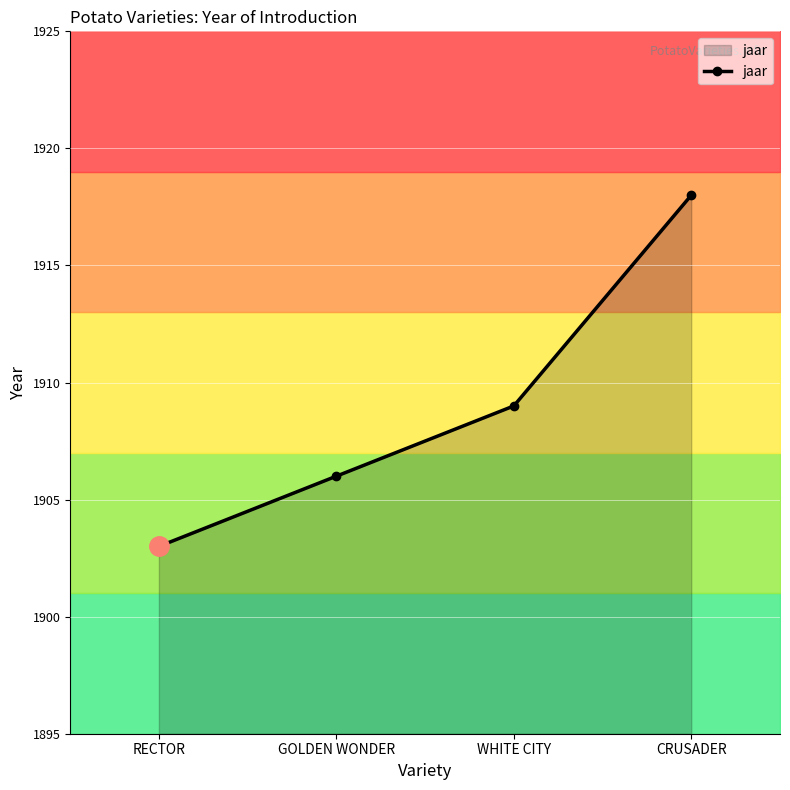

What is the minimum value shown in the chart?

1903